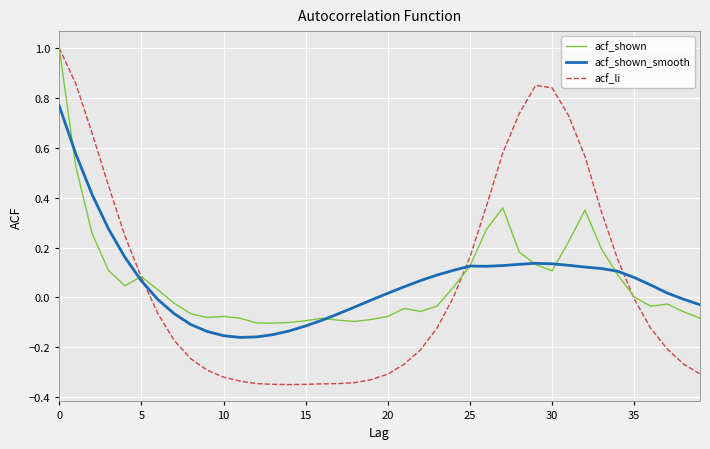

Which series has the largest range (max minus min)?

acf_li